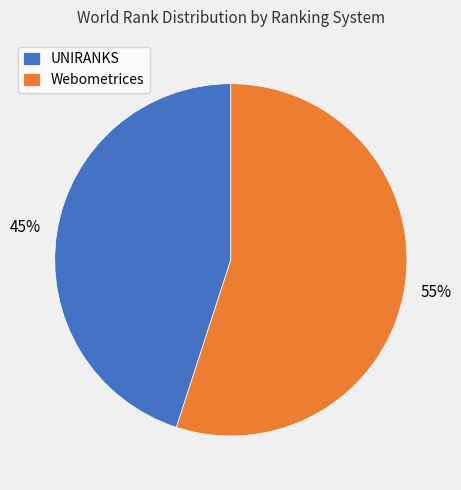

What percentage is the Webometrices slice, to the nearest percent?

55%